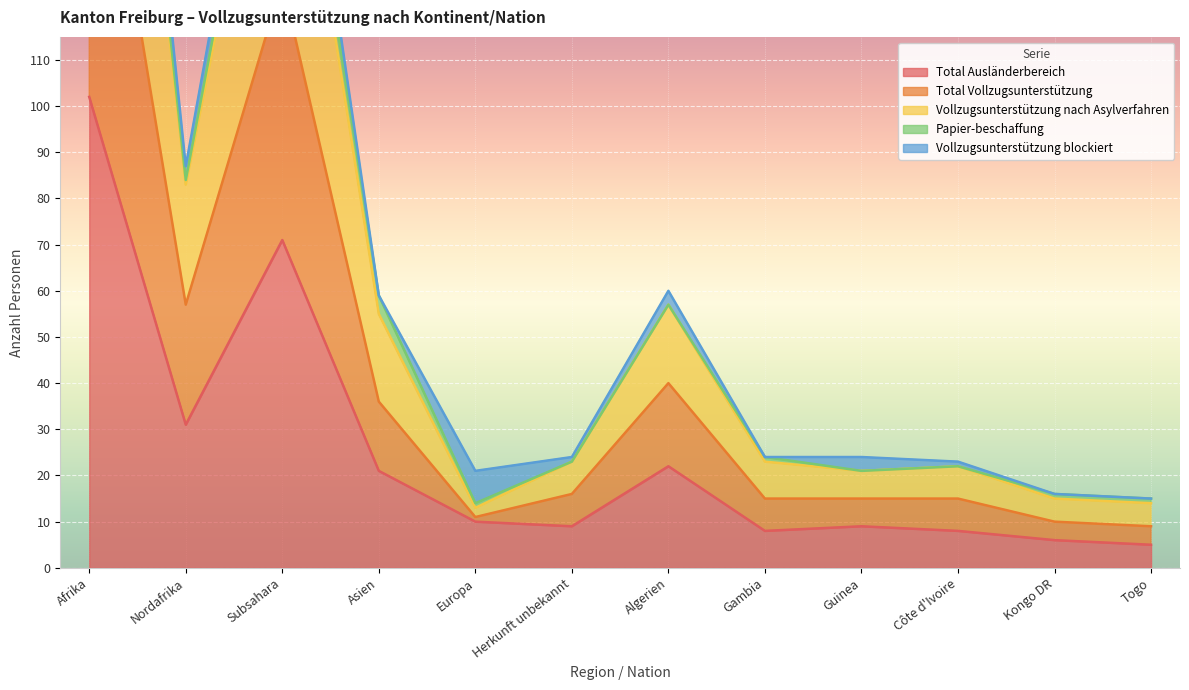

Does the chart display data point markers on the line(s)?

No